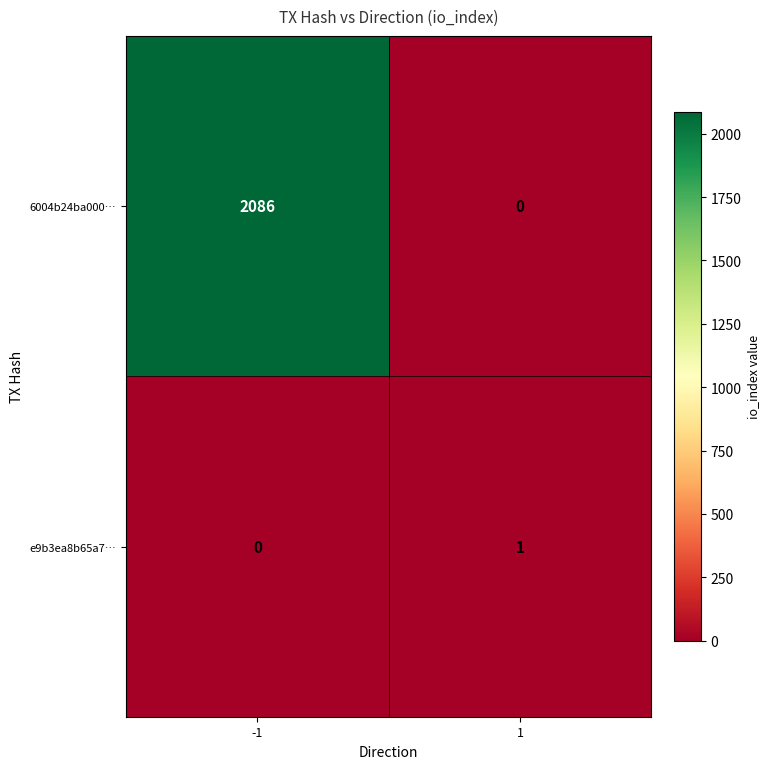

Between -1 and 1, which series saw the biggest shift?

6004b24ba000…